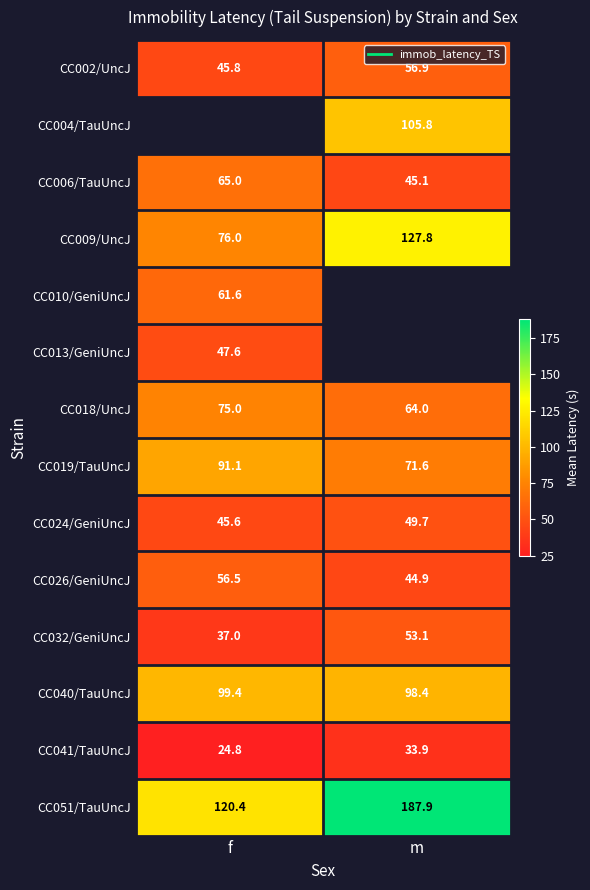

How many values in the CC040/TauUncJ series are below 99?

1